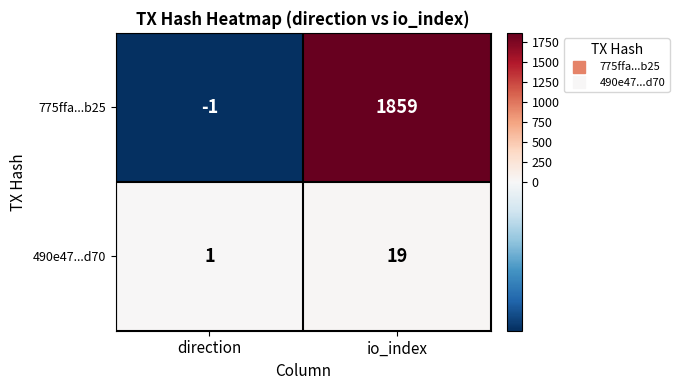

What is the sum of the 775ffa...b25 values at direction and io_index?

1858